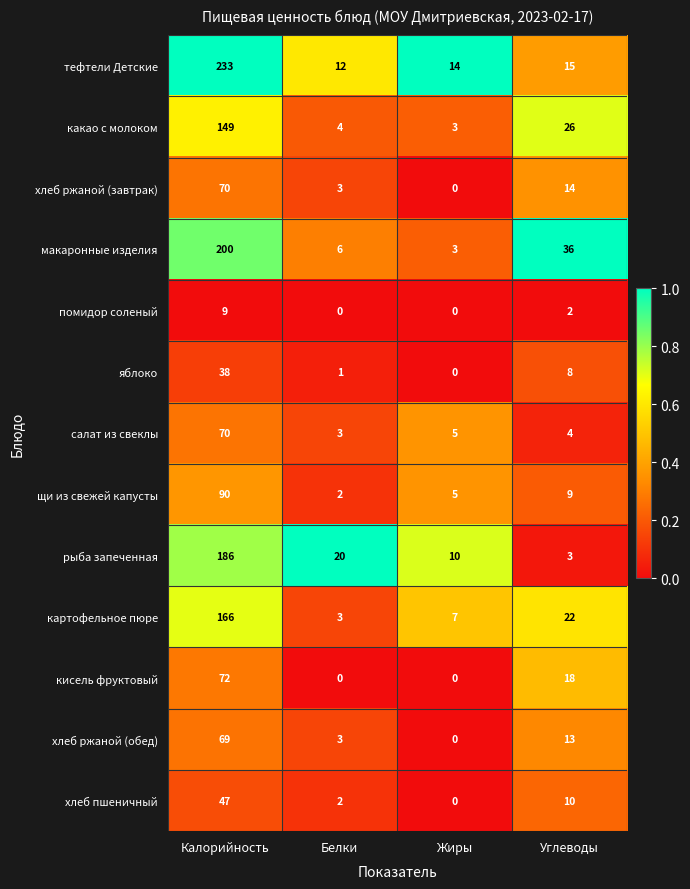

The хлеб пшеничный series shows 2 at Белки. True or false?

True